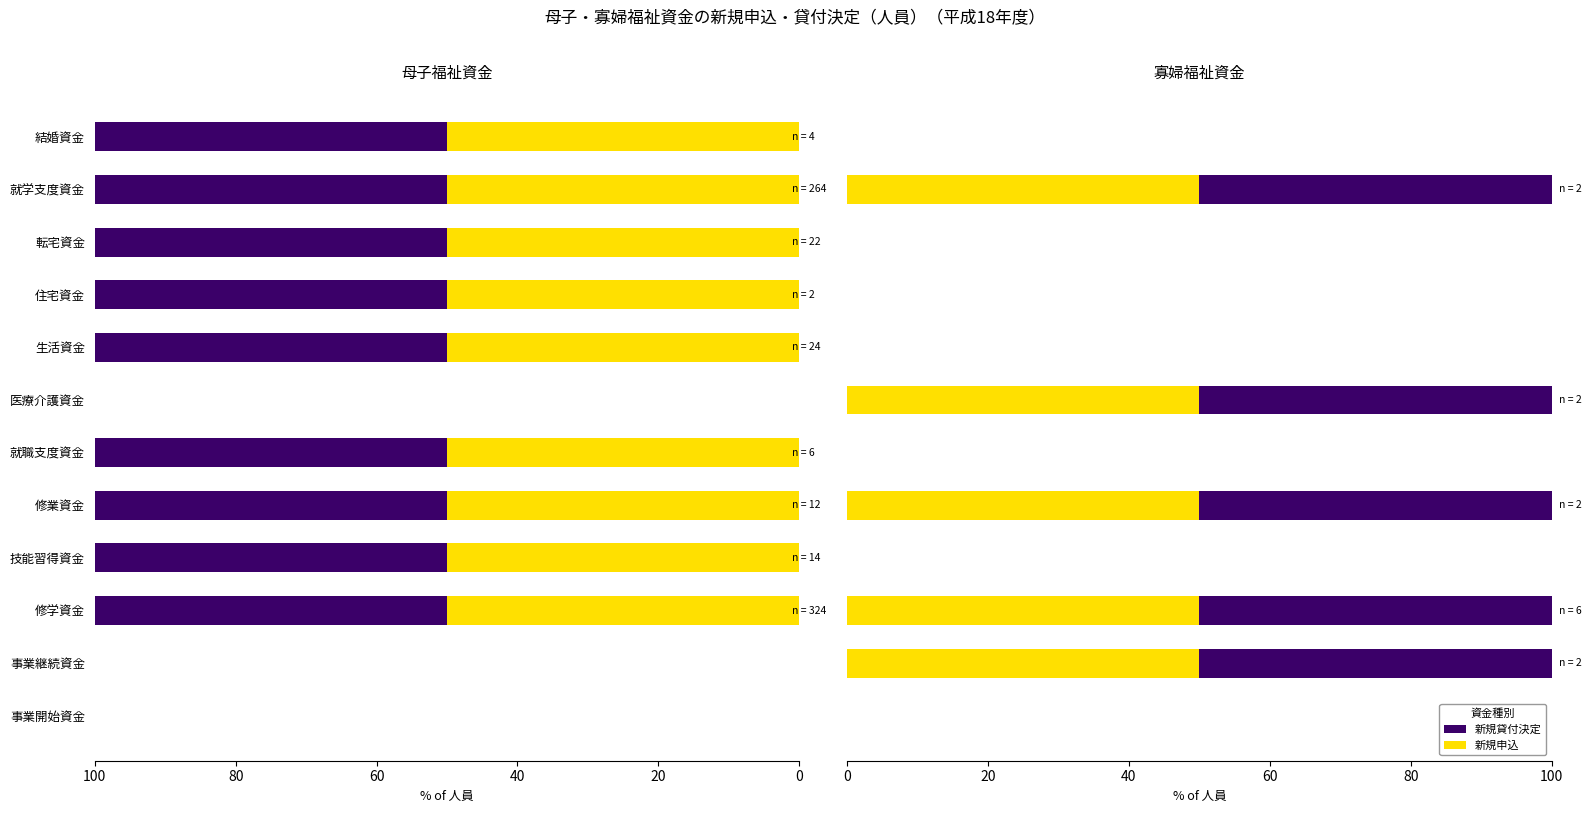

Is the value of 新規貸付決定 at 就職支度資金 greater than the value of 新規申込 at 技能習得資金?

No